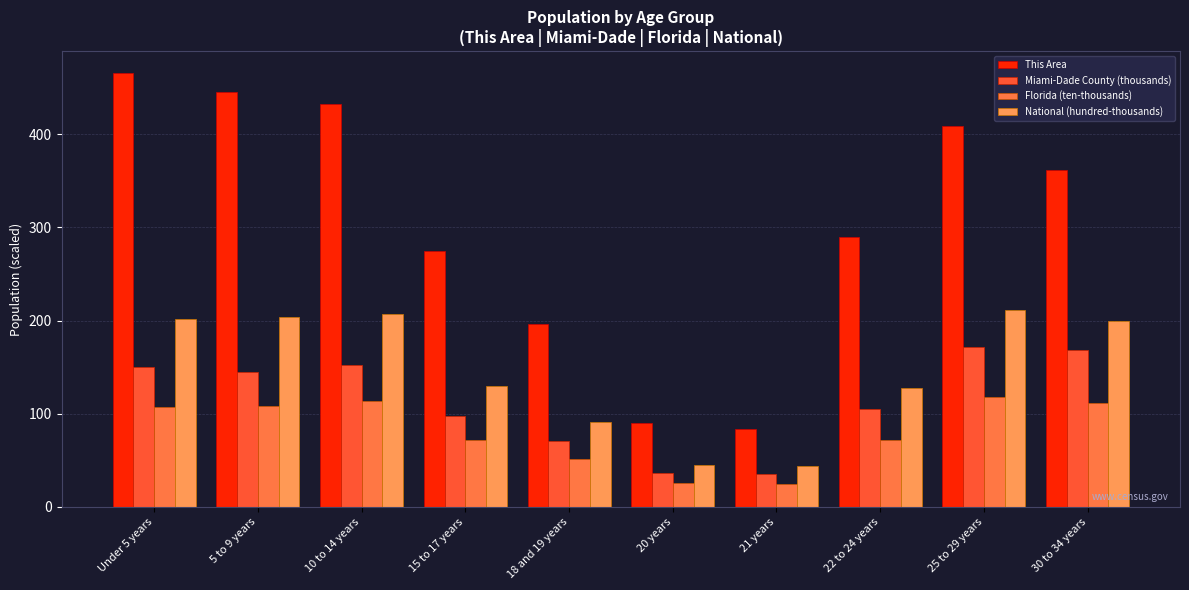

Rank the series by their maximum value, from highest to lowest.

This Area, National (hundred-thousands), Miami-Dade County (thousands), Florida (ten-thousands)